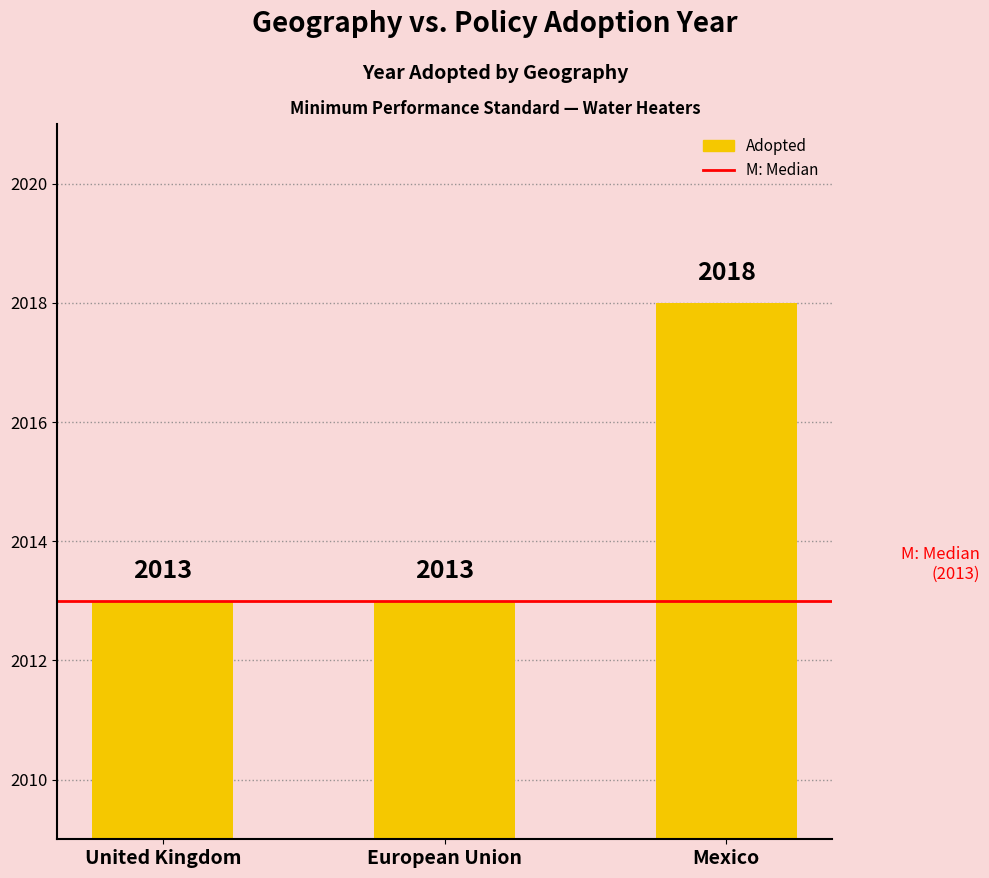

What is the smallest value displayed?

2013